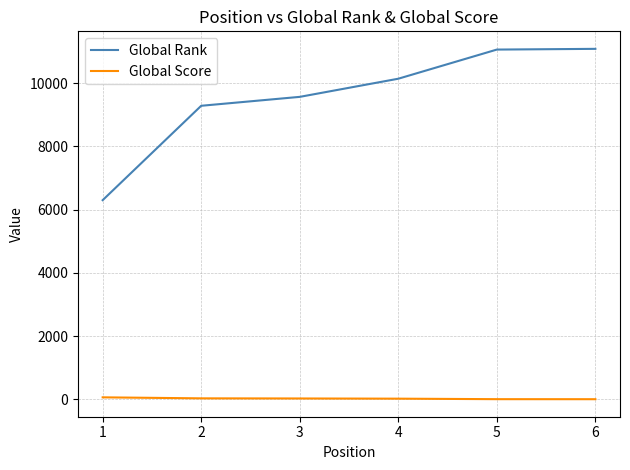

What is the greatest value displayed?

11086